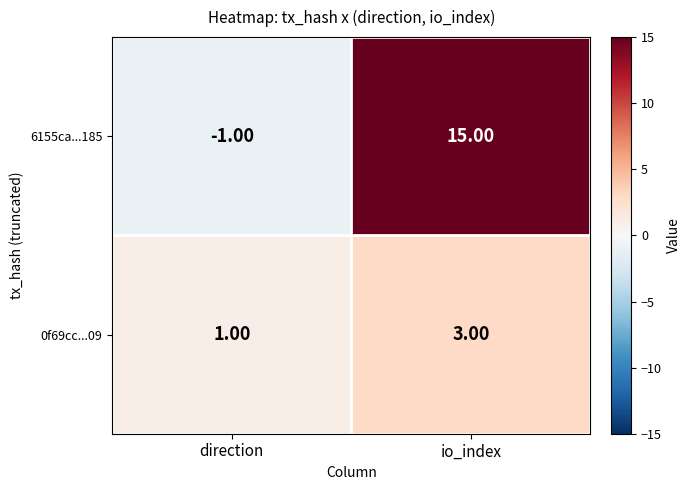

Which series has the largest range (max minus min)?

6155ca...185